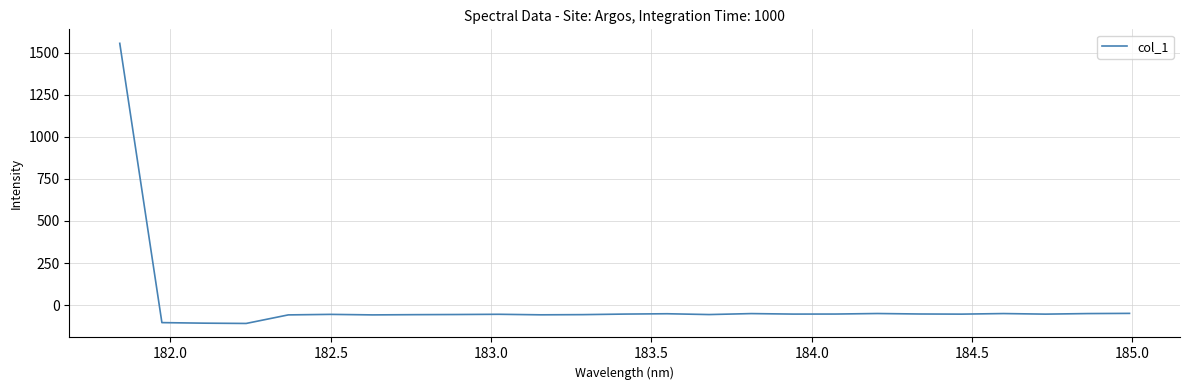

What is the average value?

4.2